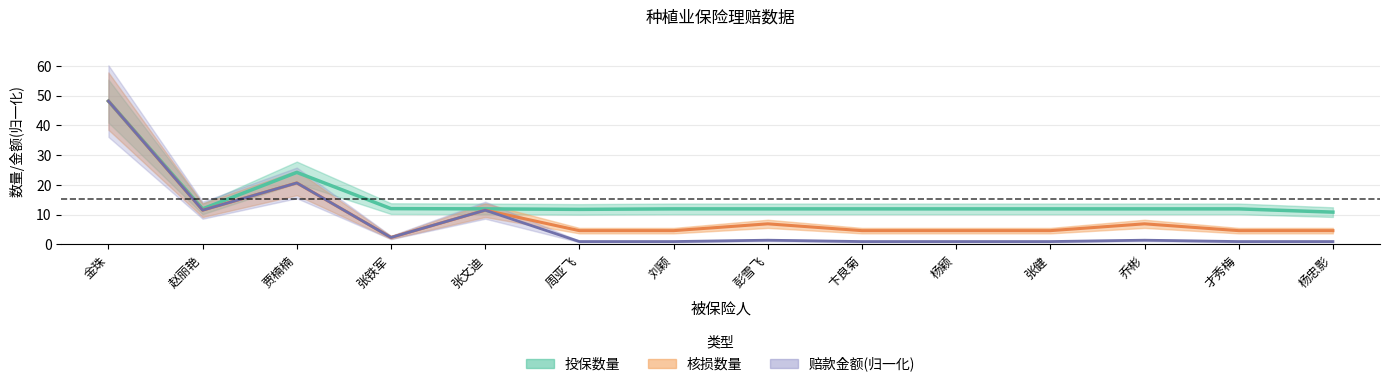

Which series changed the most between 刘颖 and 才秀梅?

投保数量